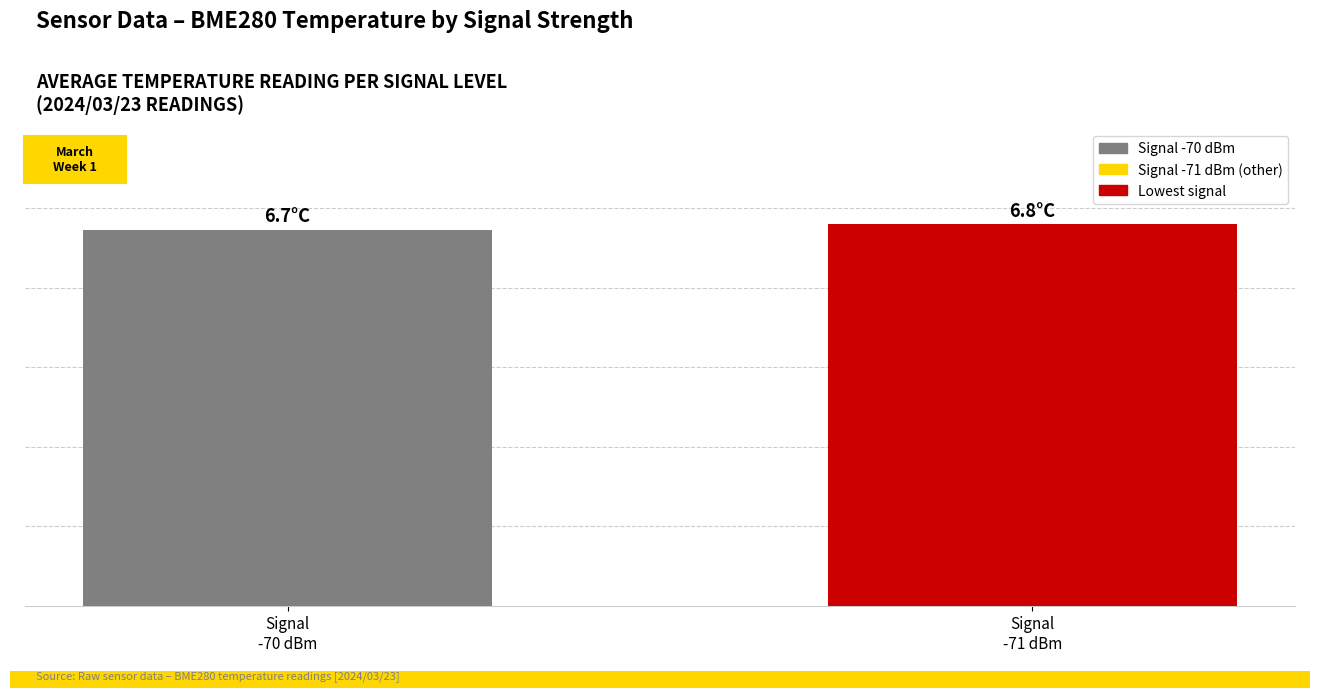

Reading right to left, transcribe all the data shown in this chart.

24.0	23.6